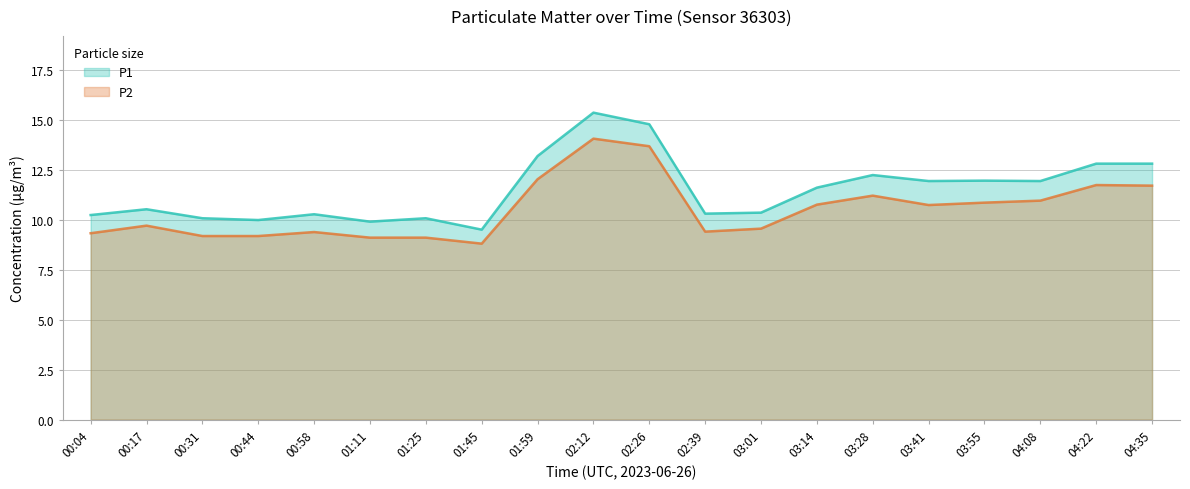

Reading right to left, extract all data points from this chart.

P1: 04:35=12.8	04:22=12.8	04:08=11.9	03:55=11.9	03:41=11.9	03:28=12.2	03:14=11.6	03:01=10.3	02:39=10.3	02:26=14.8	02:12=15.3	01:59=13.2	01:45=9.5	01:25=10.1	01:11=9.9	00:58=10.3	00:44=10.0	00:31=10.1	00:17=10.5	00:04=10.2
P2: 04:35=11.7	04:22=11.7	04:08=10.9	03:55=10.8	03:41=10.7	03:28=11.2	03:14=10.8	03:01=9.6	02:39=9.4	02:26=13.7	02:12=14.1	01:59=12.0	01:45=8.8	01:25=9.1	01:11=9.1	00:58=9.4	00:44=9.2	00:31=9.2	00:17=9.7	00:04=9.3